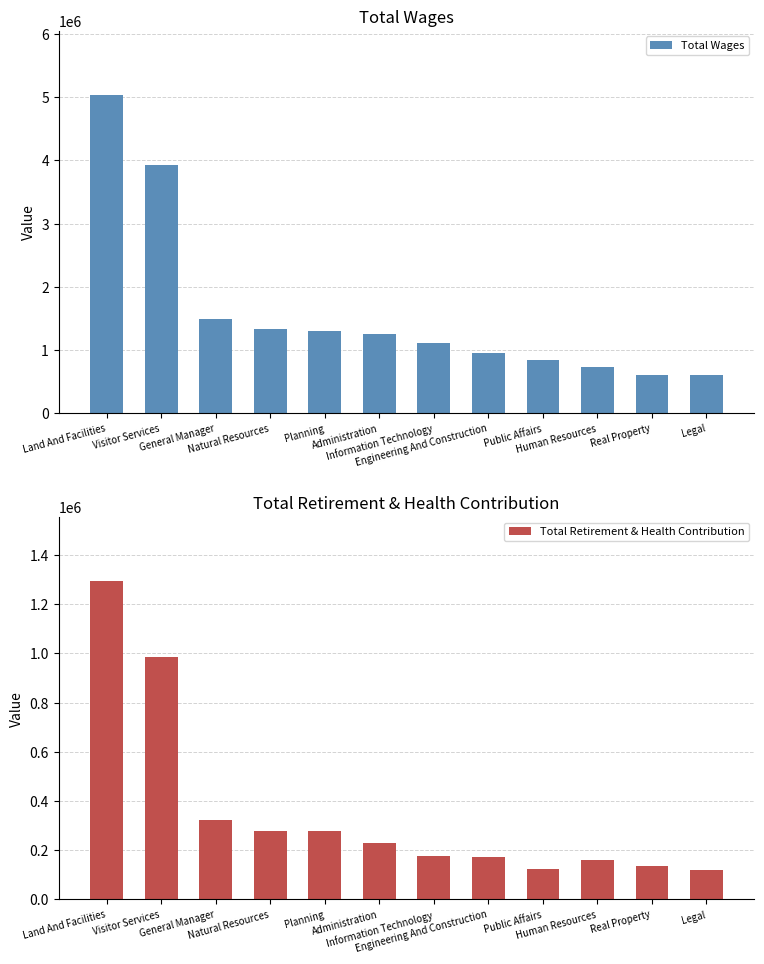

The value of Total Wages at Information Technology is 1119221. True or false?

True